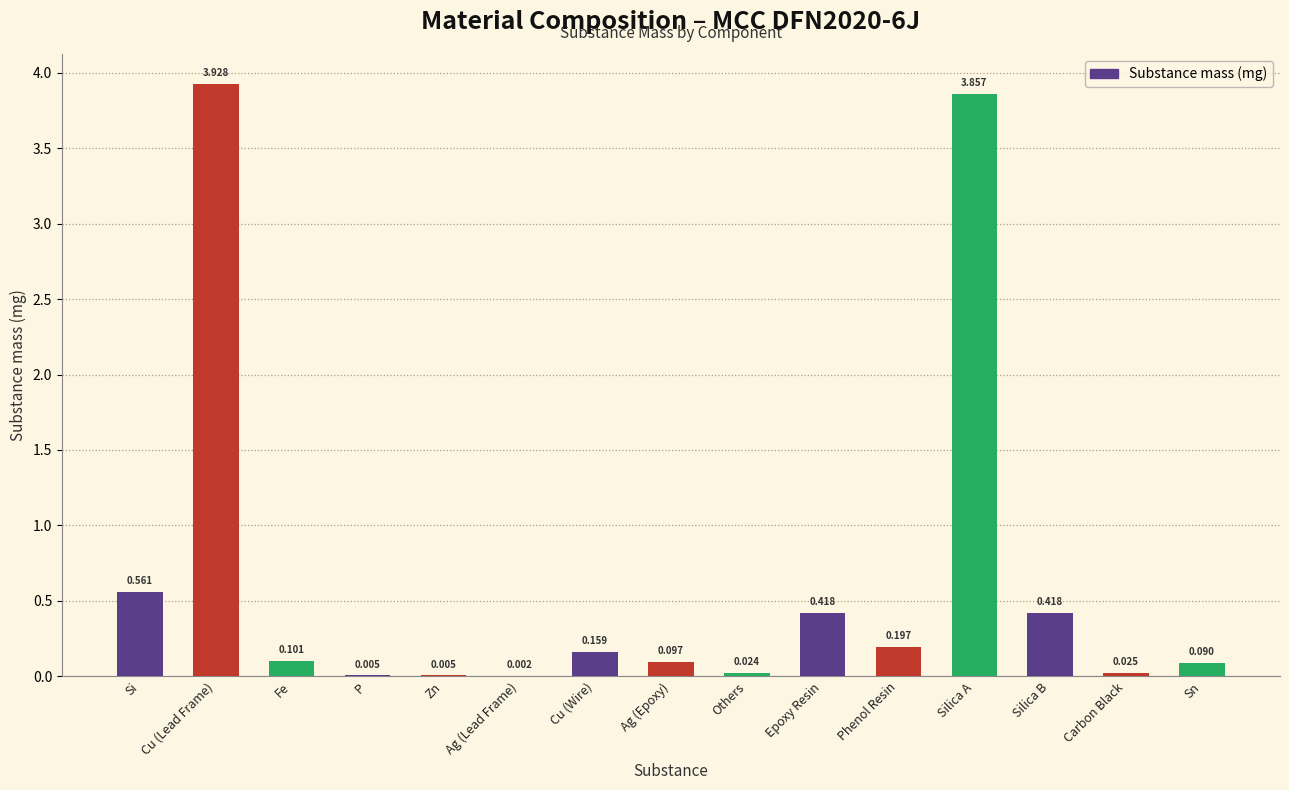

Which has a higher value, Ag (Lead Frame) or Others?

Others